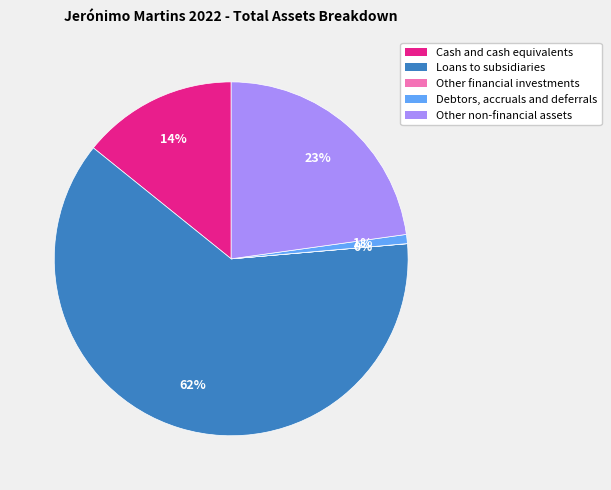

Which category has the biggest portion of the pie?

Loans to subsidiaries